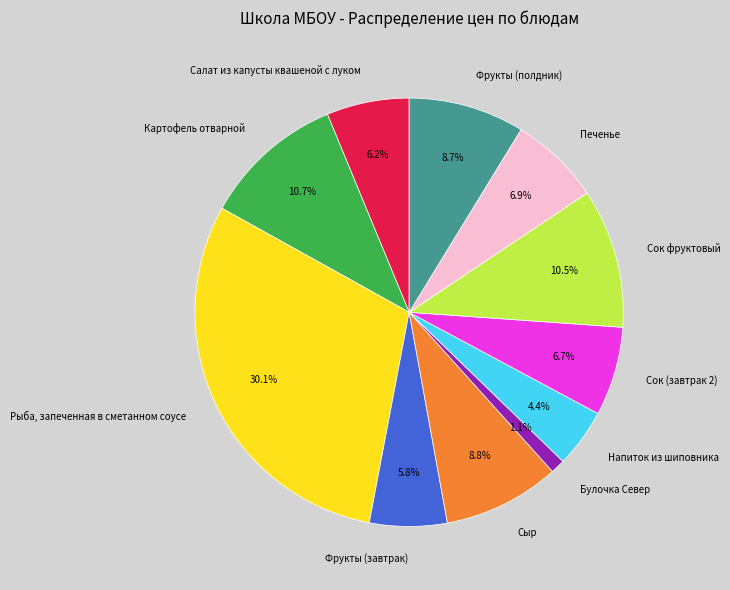

What portion of the pie excludes Сок фруктовый?

89.5%